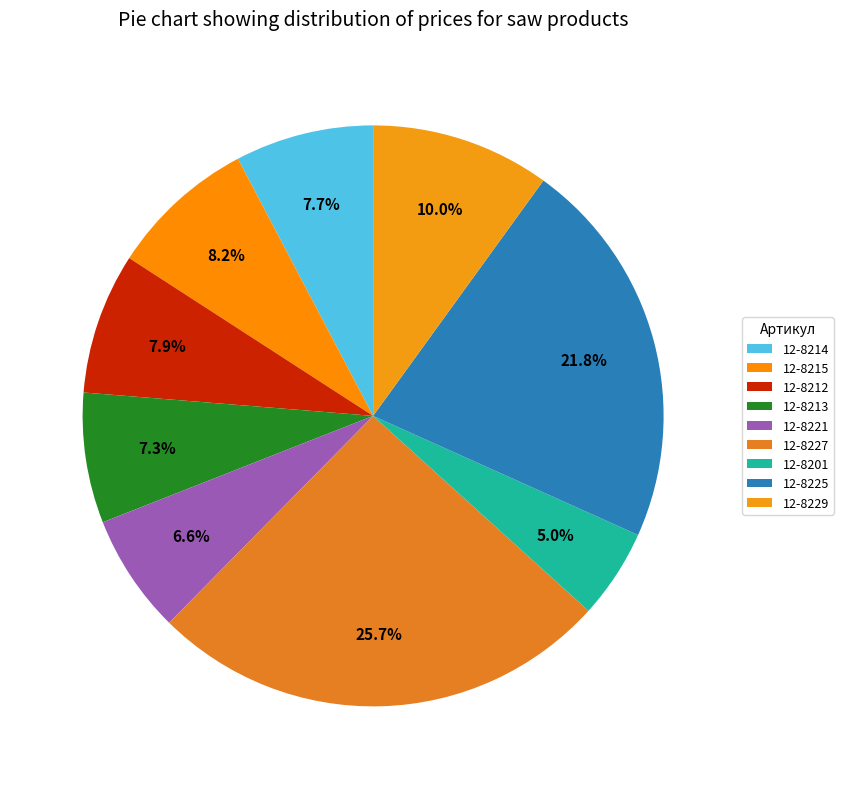

What is the smallest slice in the pie chart?

12-8201